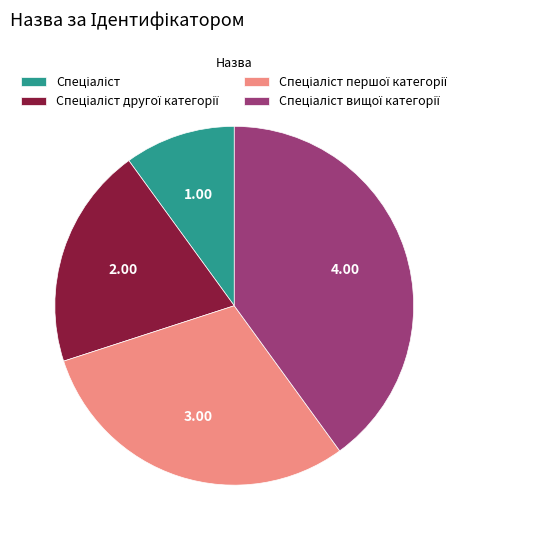

Count the number of slices in the pie.

4